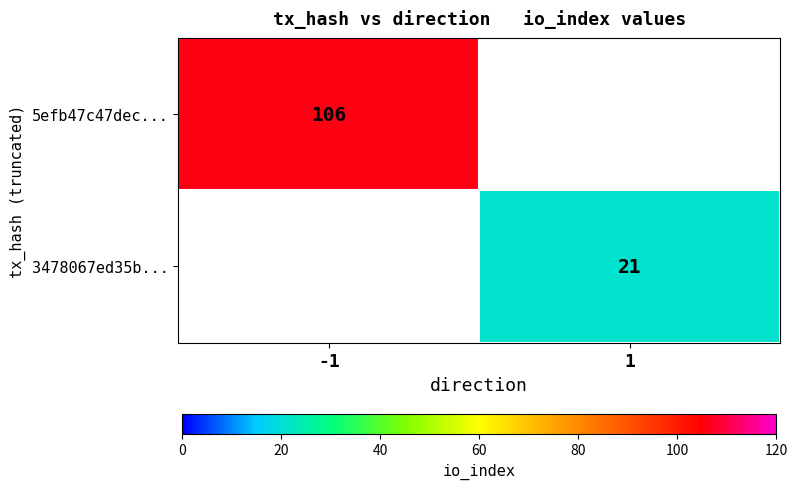

The 3478067ed35b... series shows 21 at 1. True or false?

True